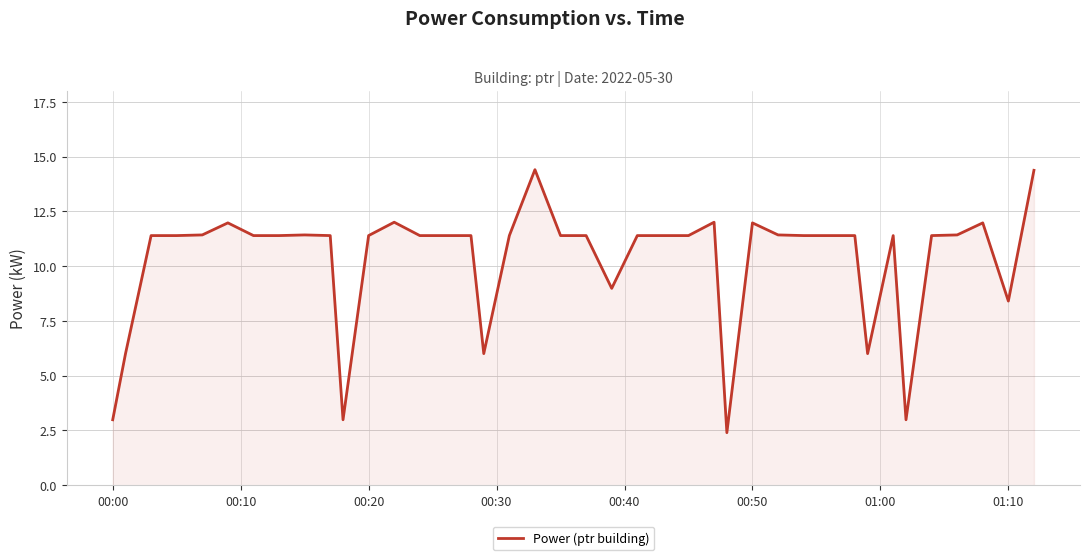

How many series are shown in this chart?

1